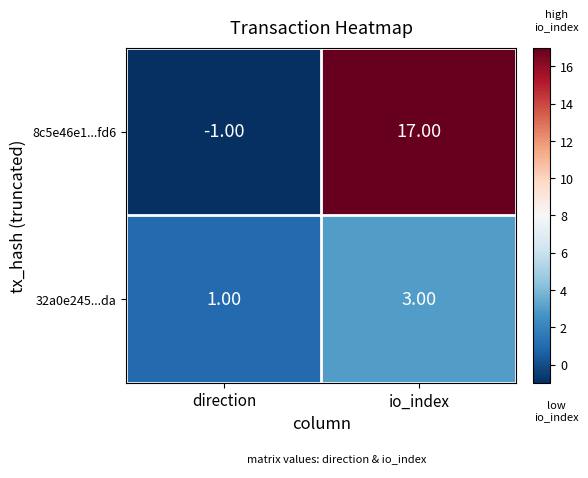

Which series has the largest range (max minus min)?

8c5e46e1...fd6